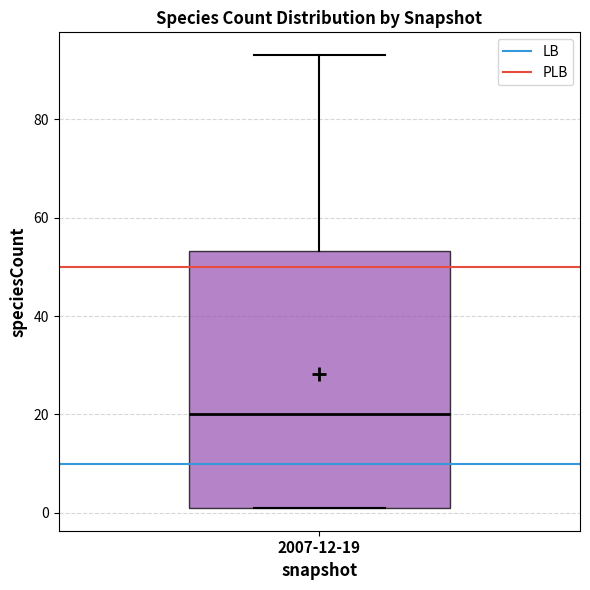

Read this box plot against the y-axis: the position of the median line, the range covered by the box, and the ends of both whiskers. The values are not printed on the chart, so give them approximately, as read against the axis.

median 20, box 2 to 54, whiskers 2 to 94